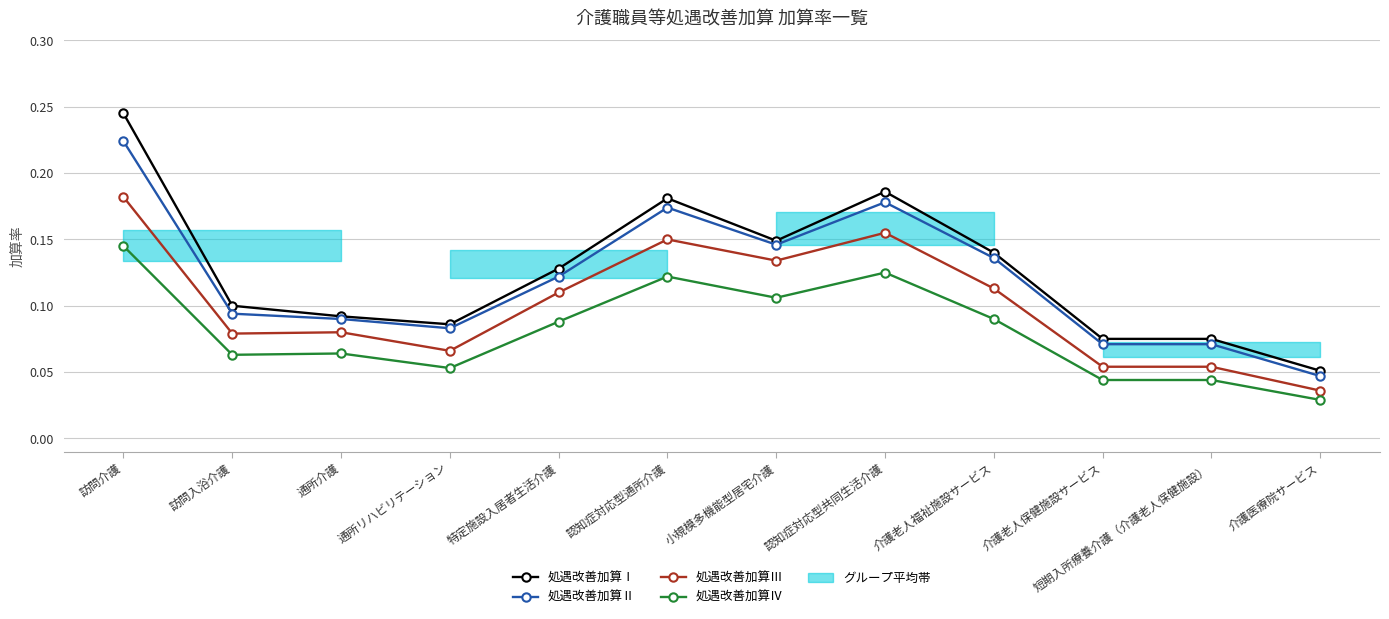

What is the difference between the second highest and second lowest values in the 処遇改善加算Ⅲ series?

0.1